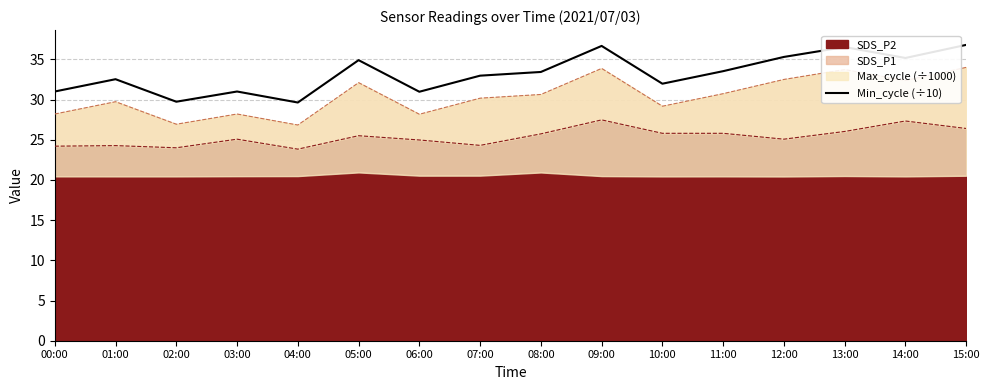

How many interior local valleys (lower than both neighbors) does the data have?

5